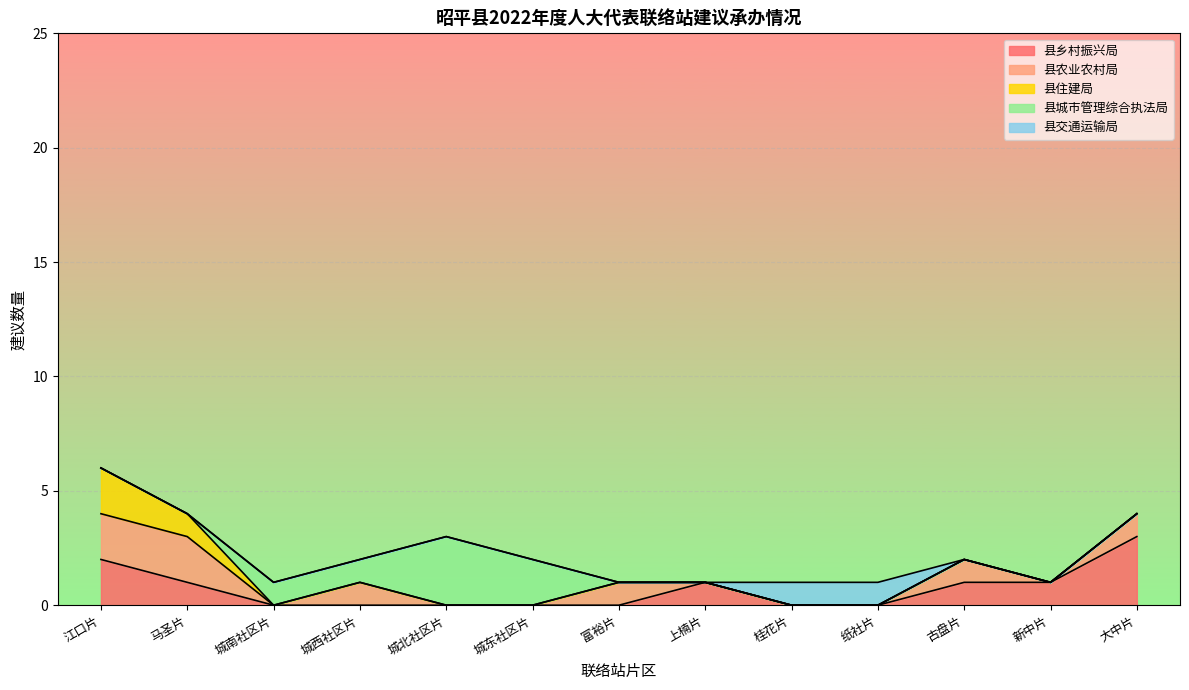

What is the maximum value for 县乡村振兴局?

3